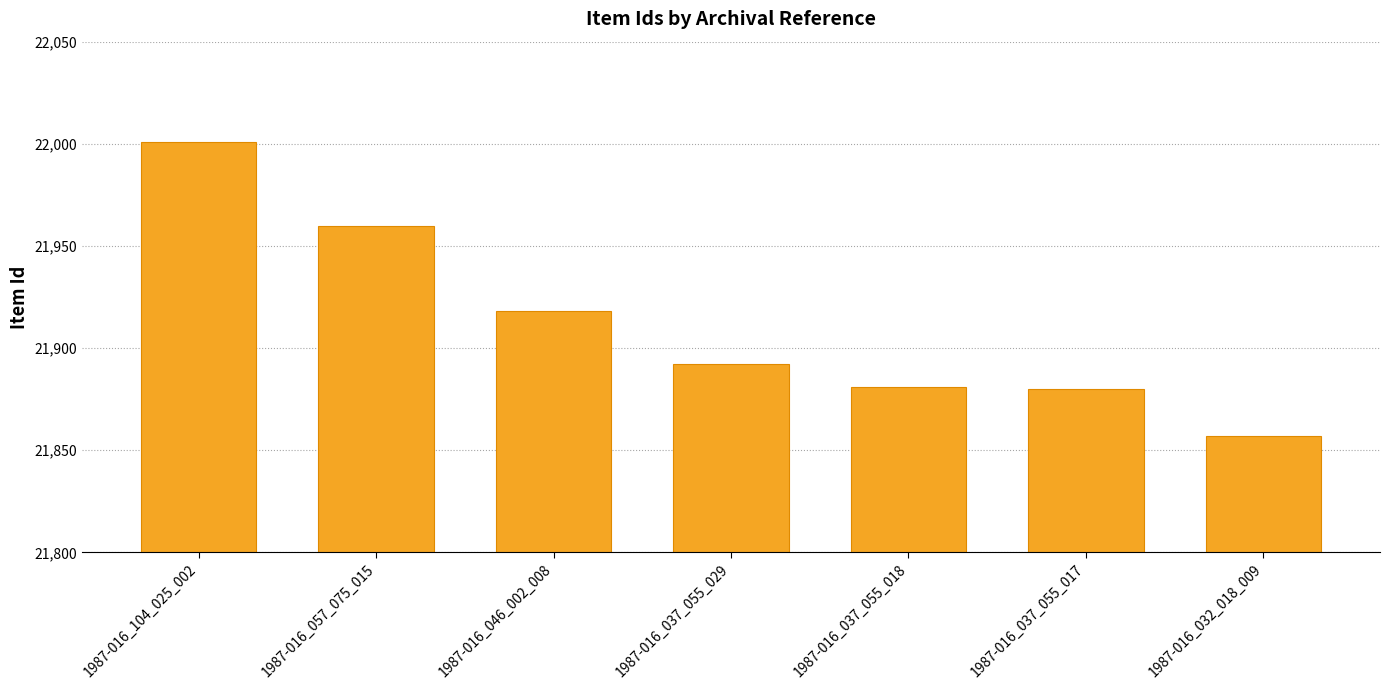

How many categories are shown in the chart?

7